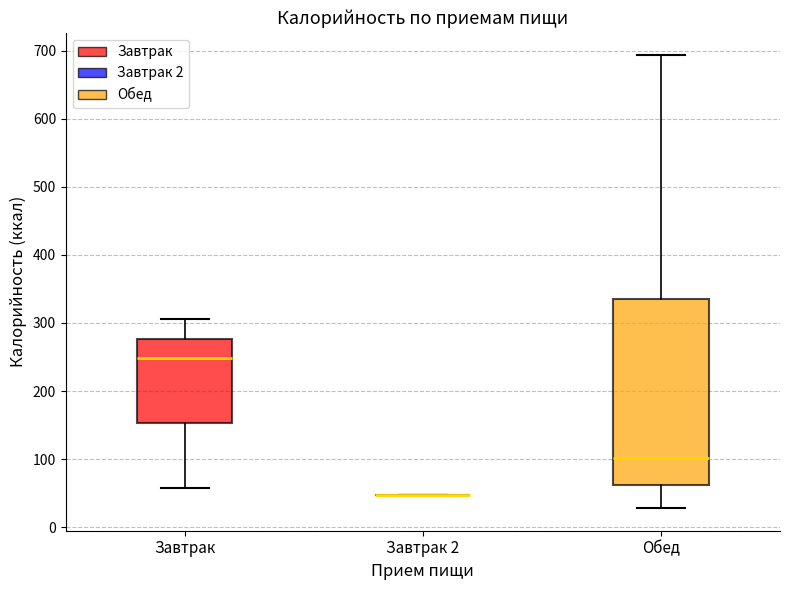

Reading left to right, transcribe this box plot: for each box, give where its median line is, the range the box spans, and where its two whiskers end, as read against the y-axis. The values are not printed on the chart, so give them approximately, as read against the axis.

Завтрак: median 250, box 150 to 280, whiskers 60 to 310
Завтрак 2: box collapsed to a line at 50, whiskers 50 to 50
Обед: median 100, box 60 to 340, whiskers 30 to 690